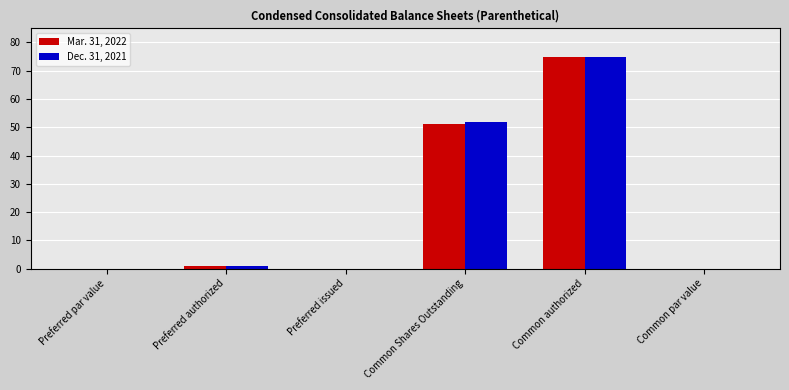

At which category is the sum across all series the highest?

Common authorized